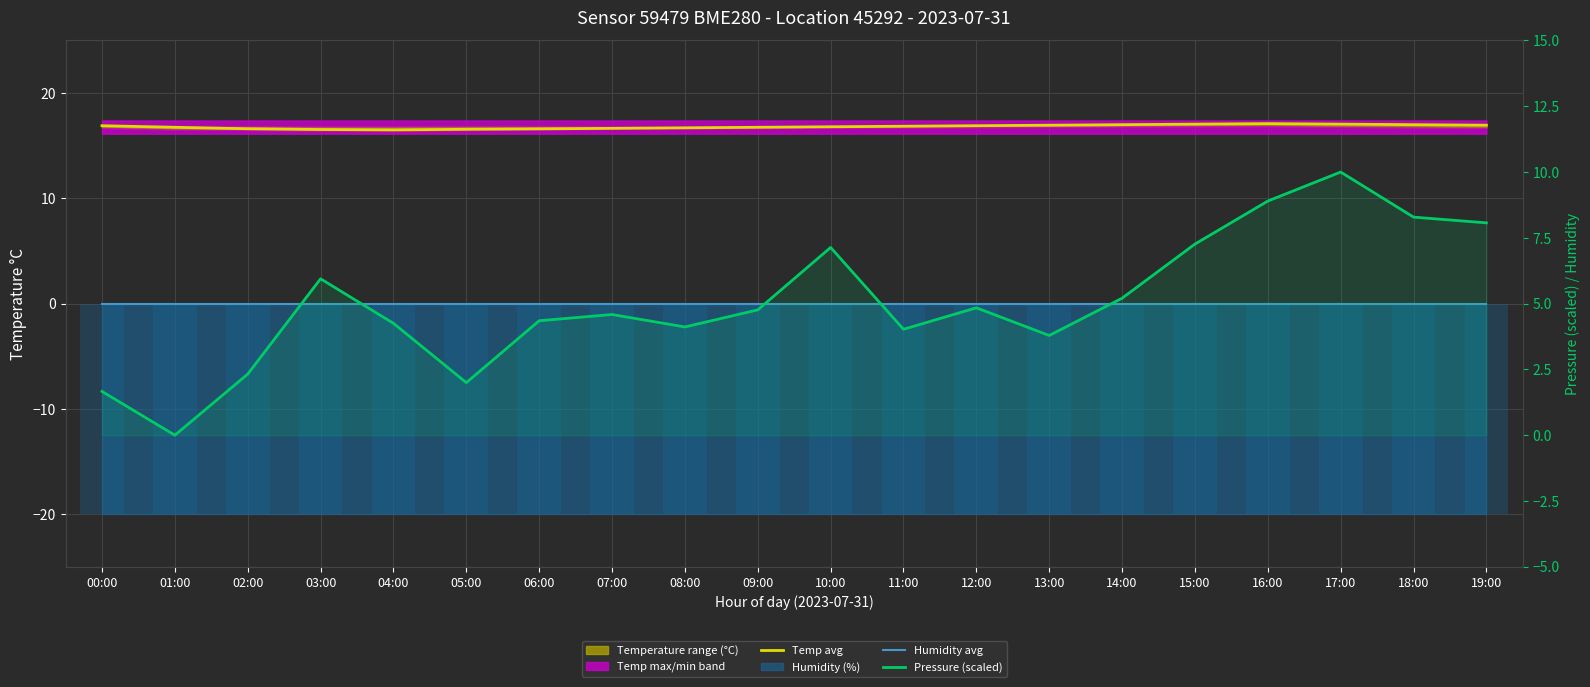

Which series has the widest spread of values?

pressure scaled